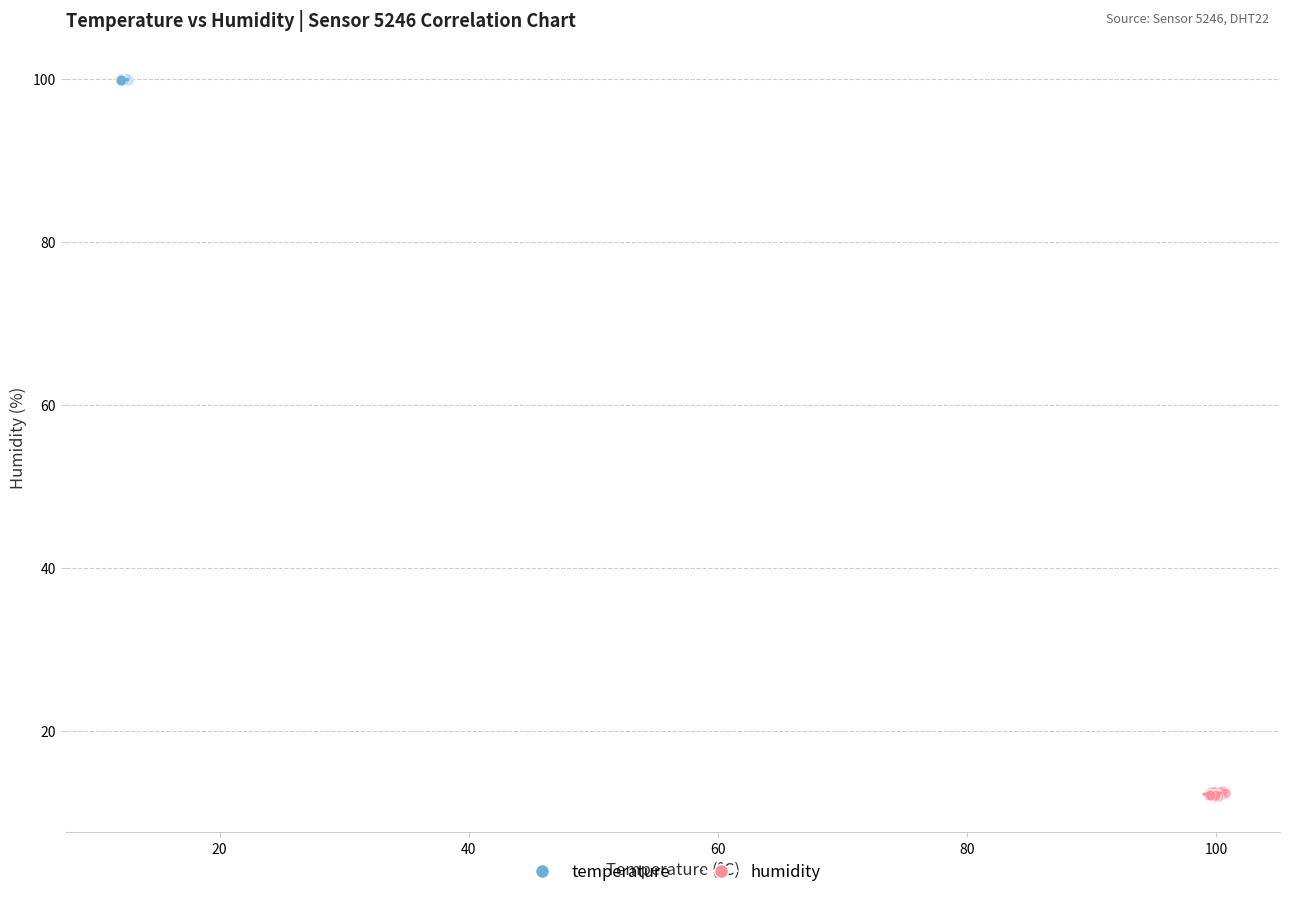

Which series reaches the minimum Y coordinate?

humidity